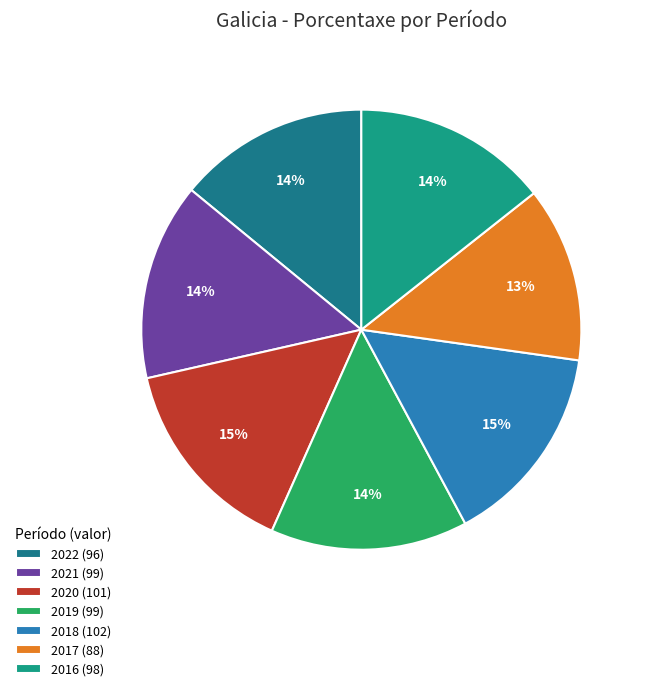

Combined, what portion of the pie is 2016 and 2021?

28.8%